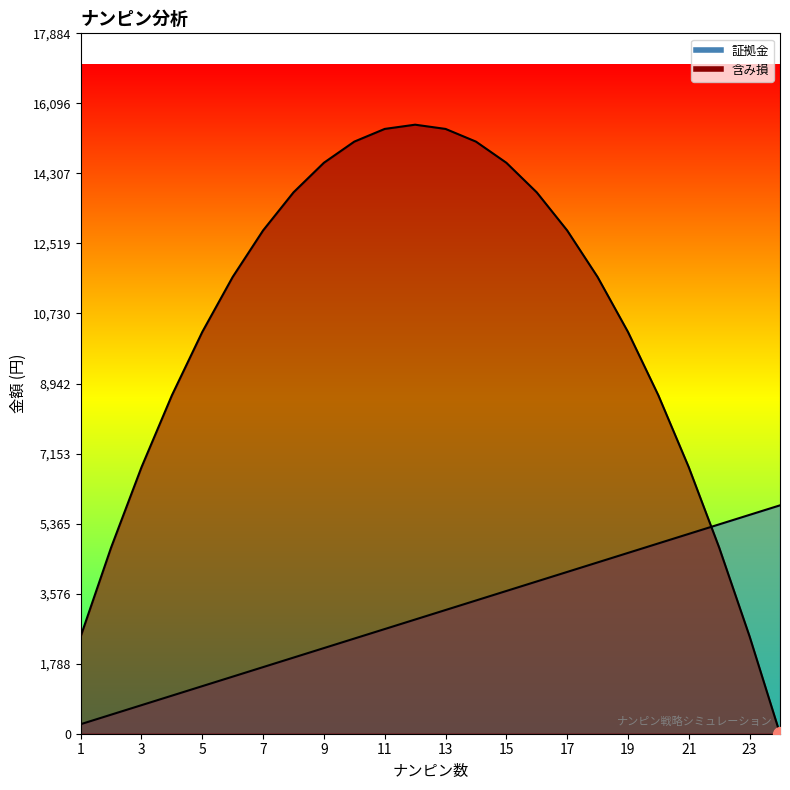

Which series has the widest spread of values?

含み損_line